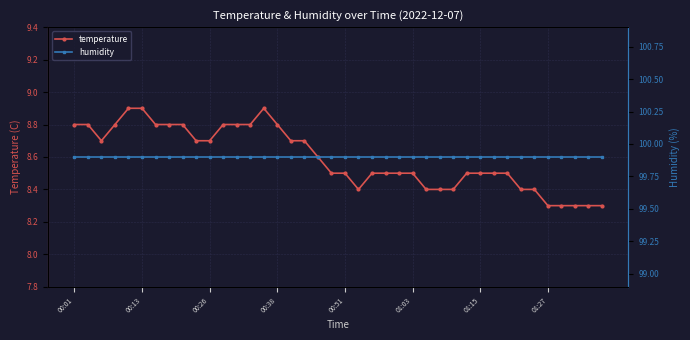

True or false: humidity has more than 2 points higher than both neighbors.

False